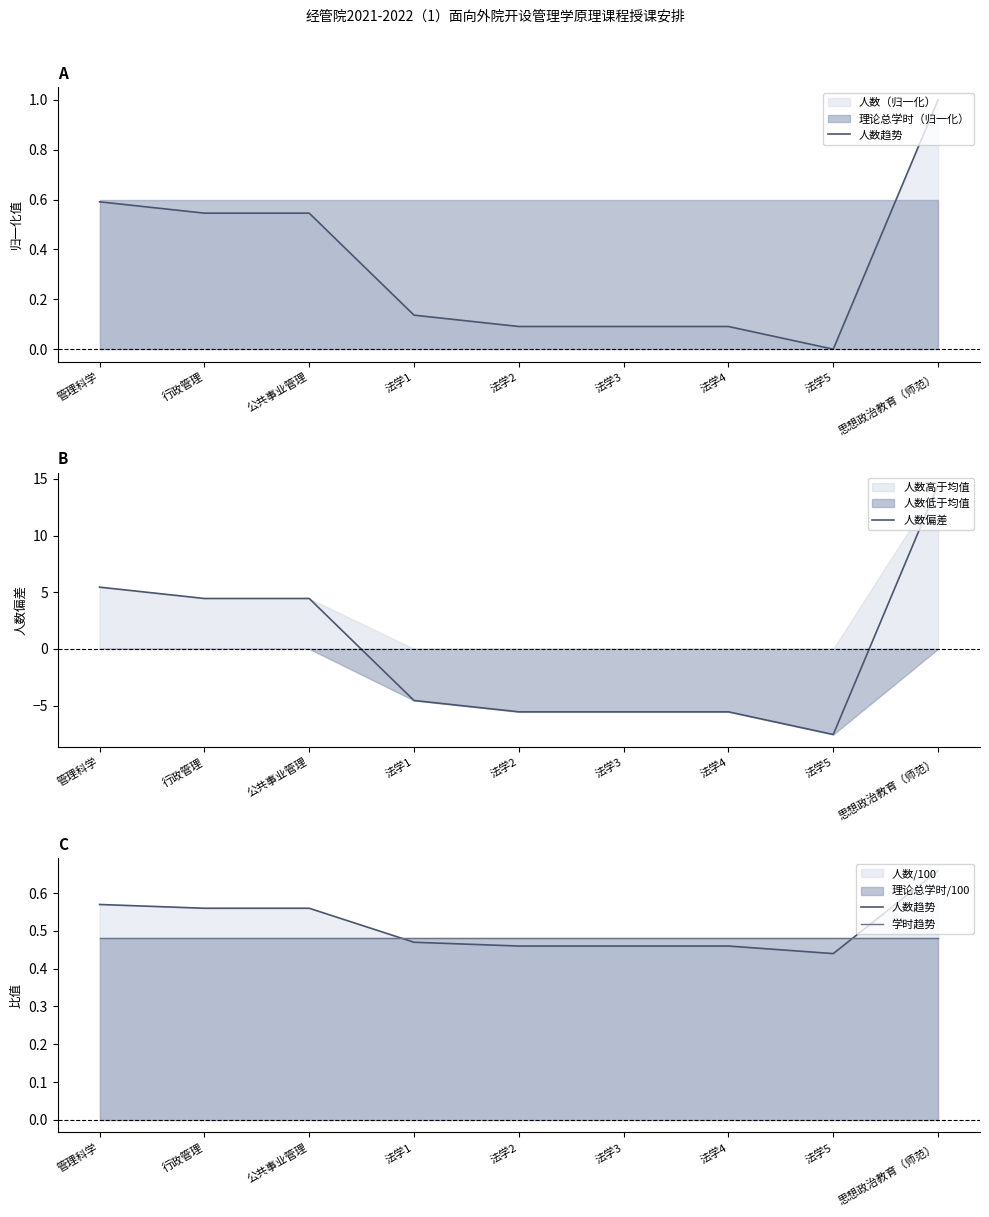

Does the chart display data point markers on the line(s)?

No